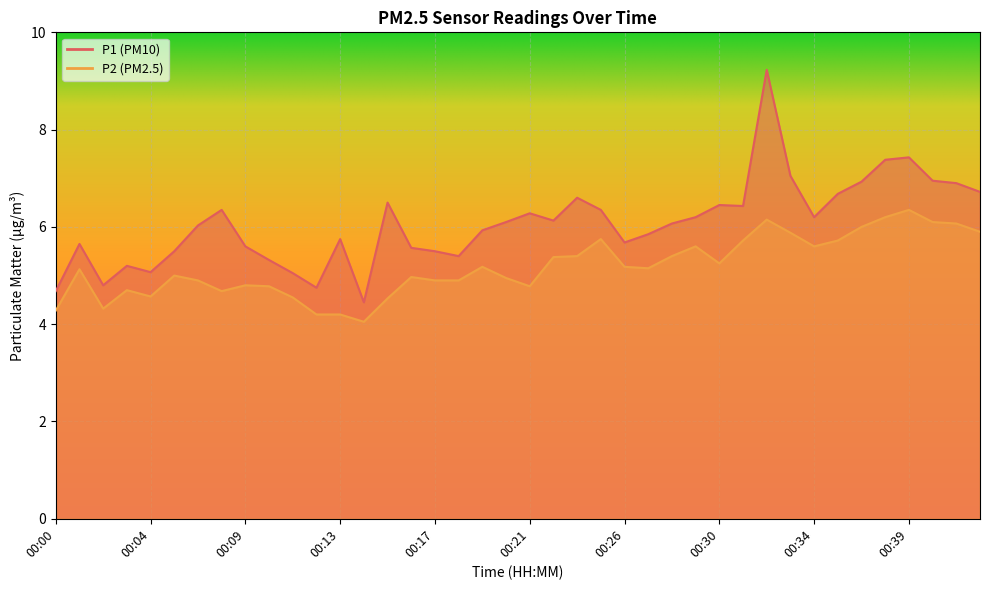

The value of P1 at 00:32 is 9.2. True or false?

True